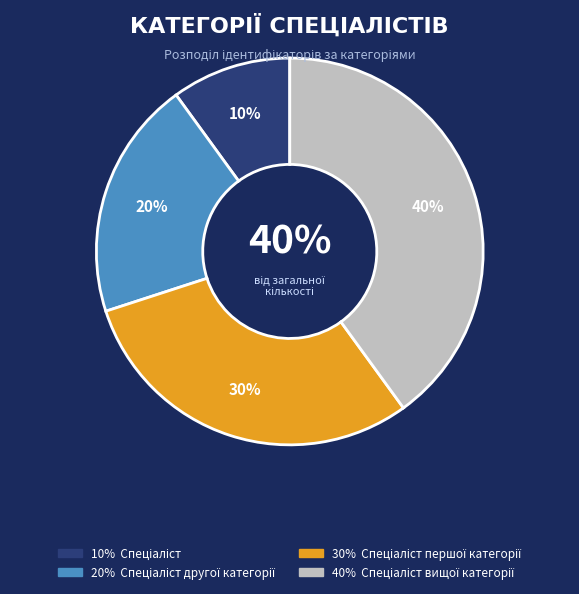

What percentage is the Спеціаліст першої категорії slice, to the nearest percent?

30%